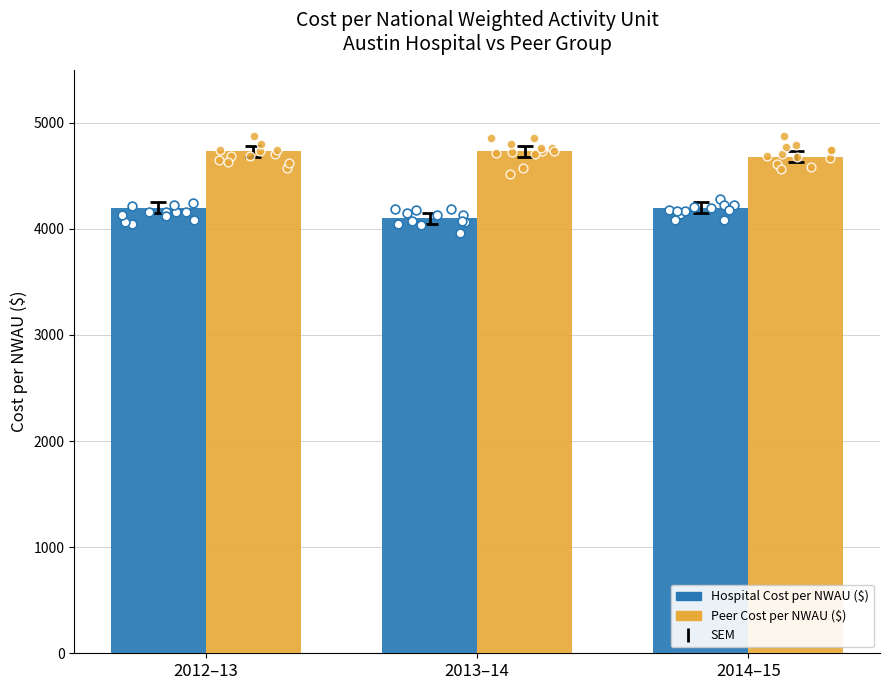

At which category is the sum across all series the highest?

2012–13